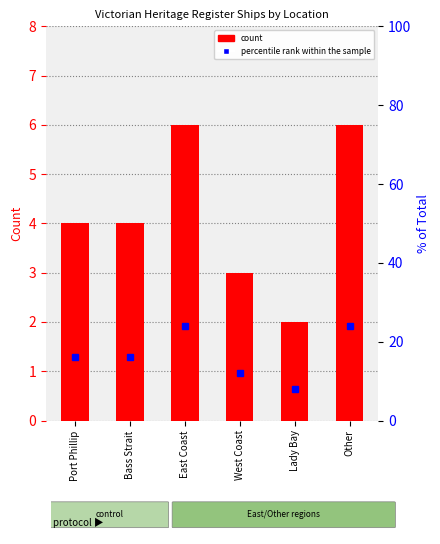

What is the difference between the maximum and minimum values in the count series?

4